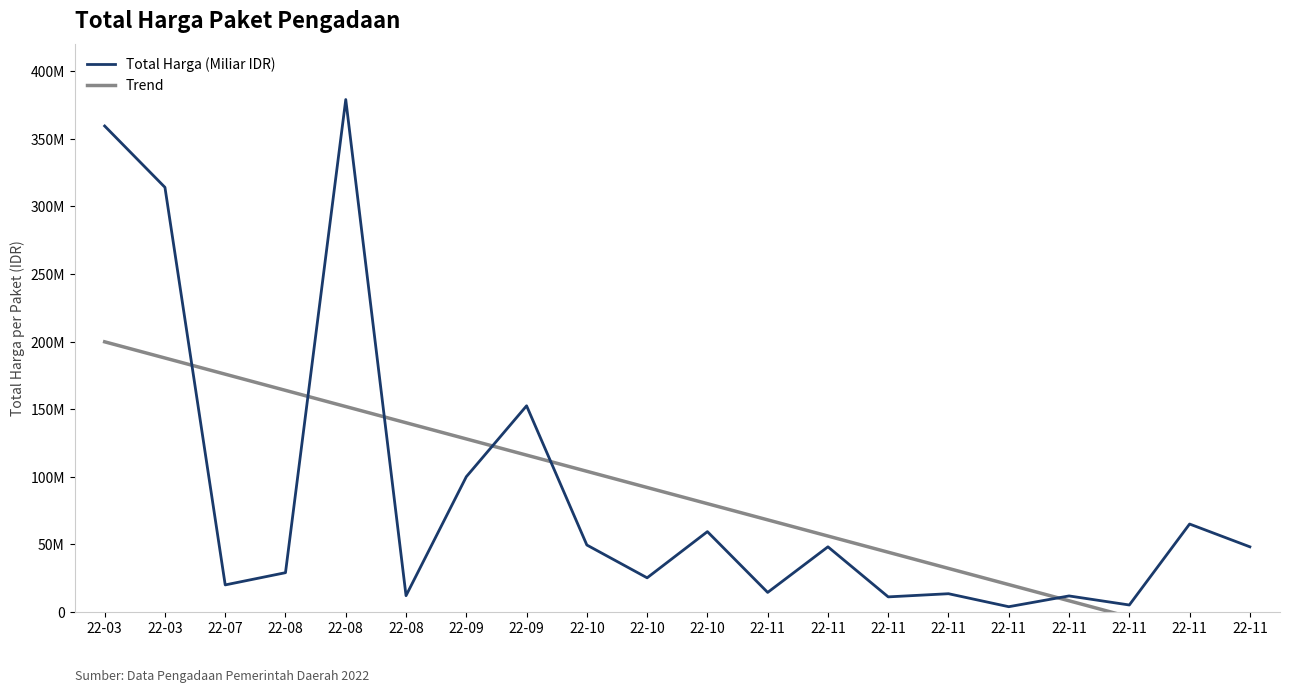

How many intersections are there between Total Harga (Miliar IDR) and Trend?

6